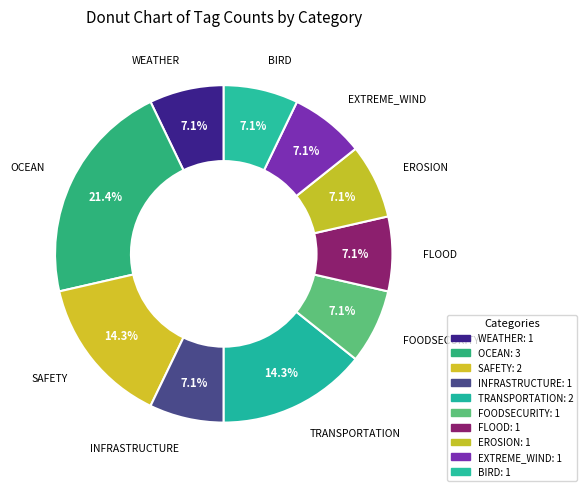

Does any single category account for the majority?

No